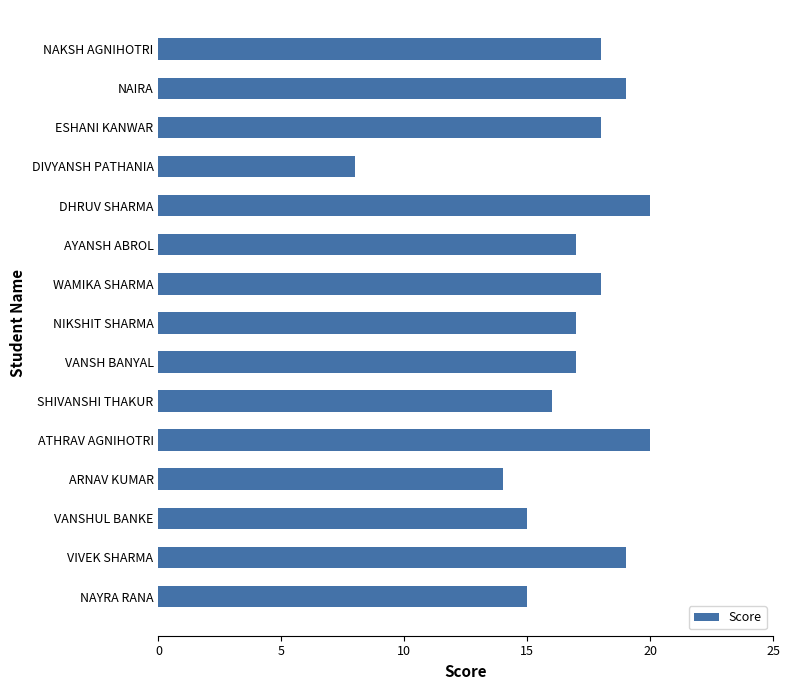

Which has a higher value, DIVYANSH PATHANIA or SHIVANSHI THAKUR?

SHIVANSHI THAKUR